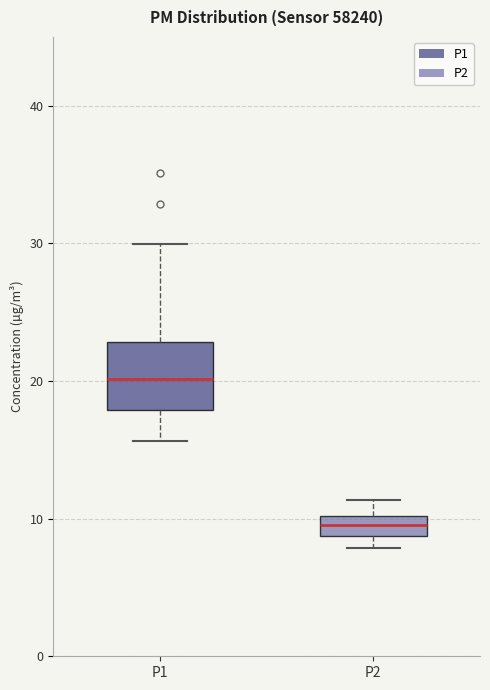

Comparing the boxes themselves (not the whiskers), which one is the tallest?

P1